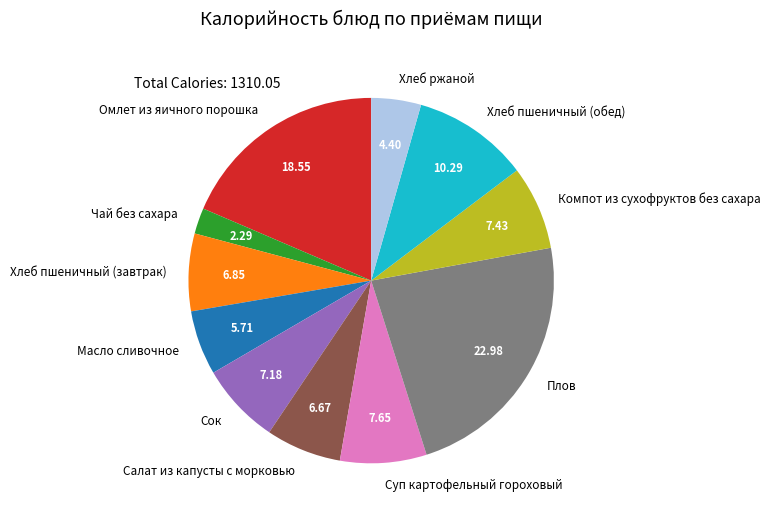

What is the largest slice in the pie chart?

Плов